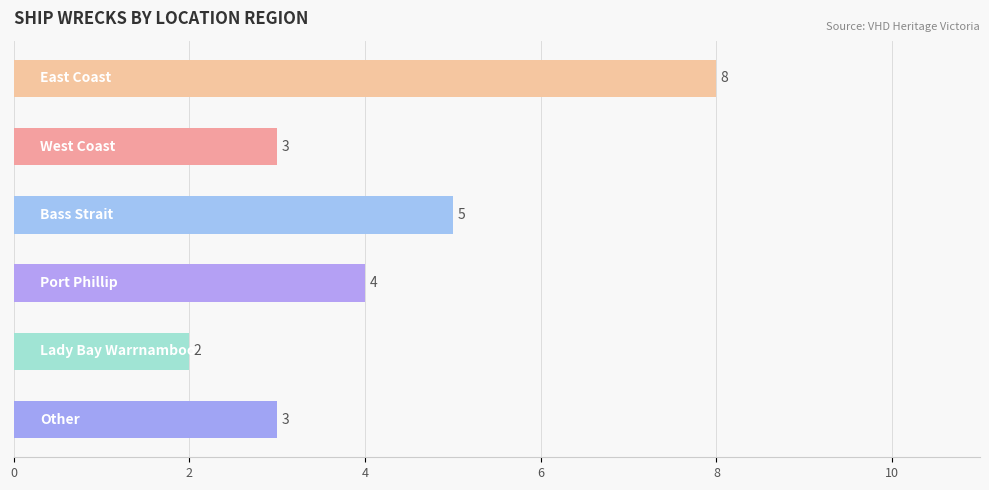

What is the value of the 4th bar from the top?

4